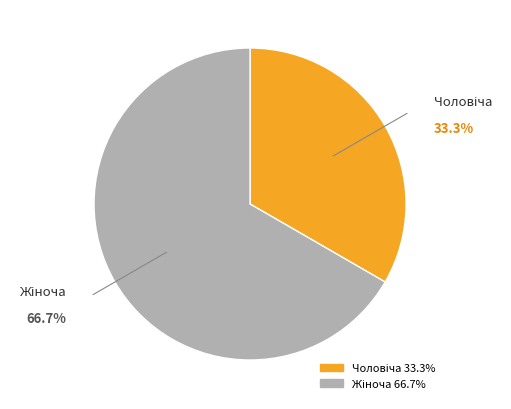

How many slices are in this pie chart?

2